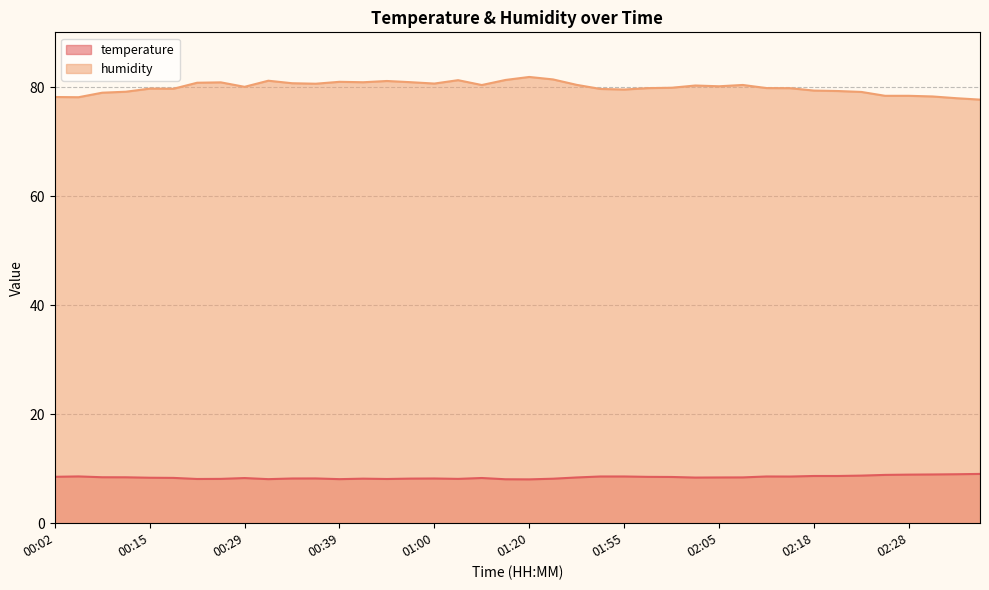

At 02:35, list the series in order from smallest to largest.

temperature, humidity